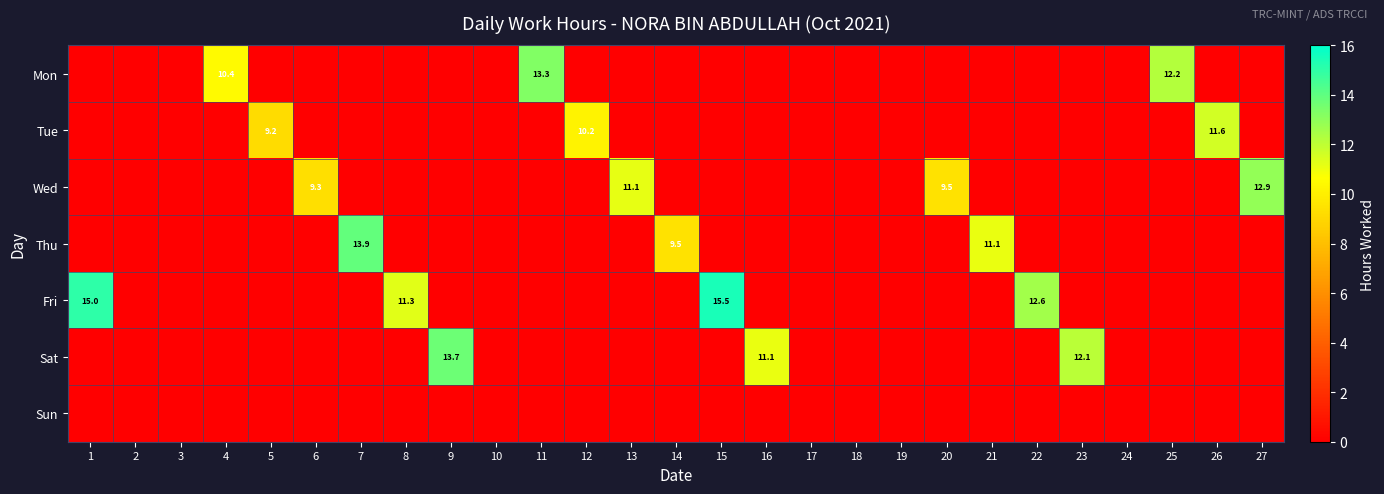

Is it true that Wed equals 15.1 at 13?

False